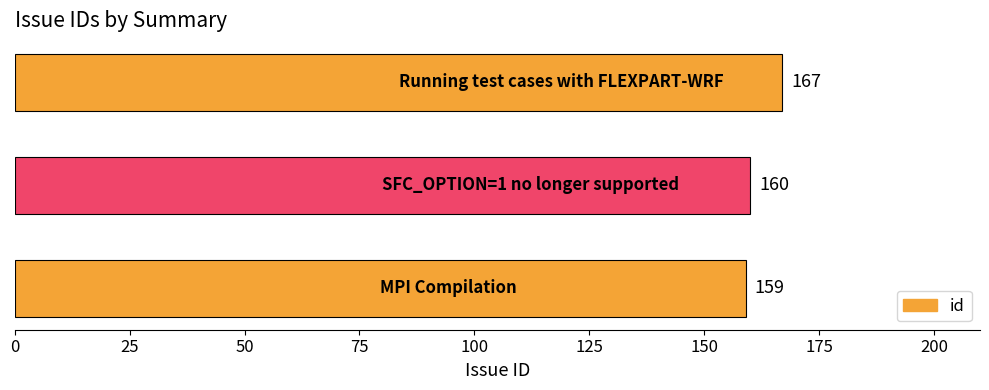

What is the greatest value displayed?

167